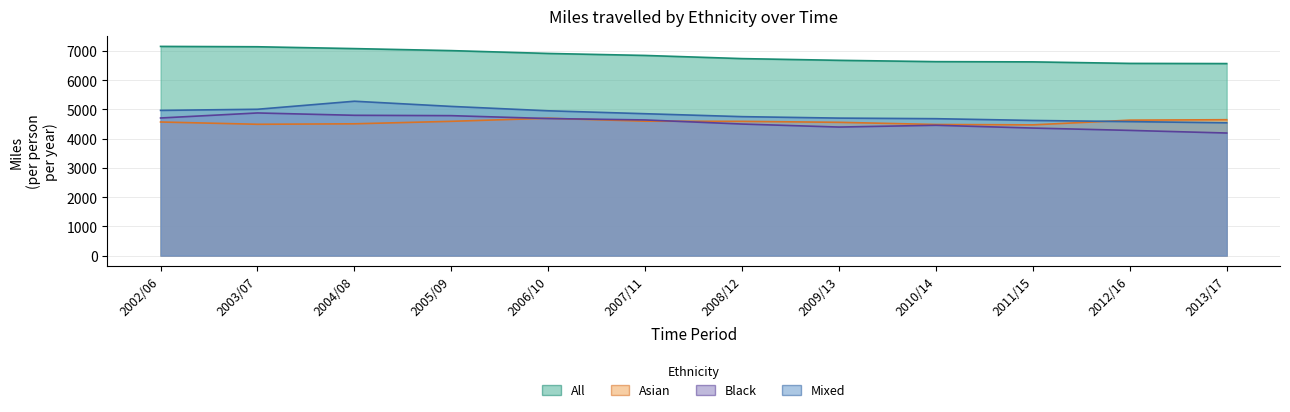

What is the sum of all Asian_Miles values?

54812